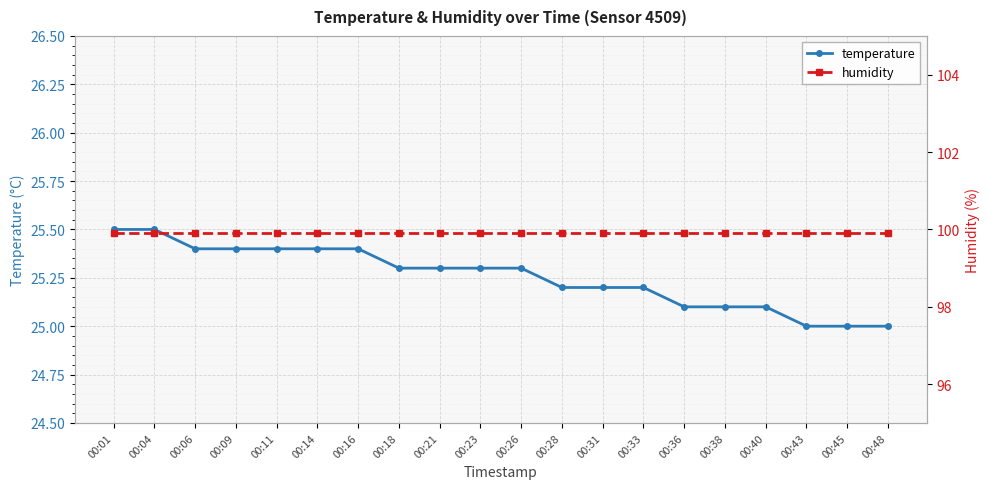

Which category has the highest value in the humidity series?

00:01